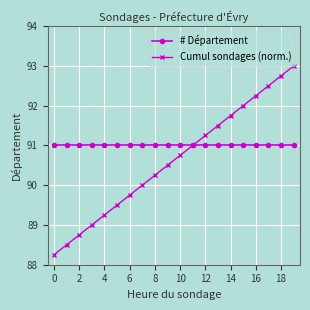

What is the value of the # Département point at the 20th from the left?

91.0